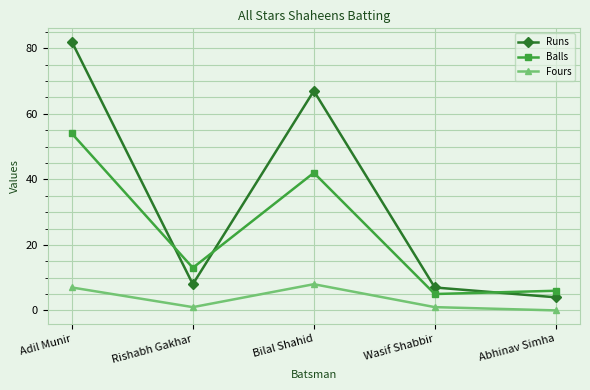

True or false: Fours and Balls cross at least once.

False